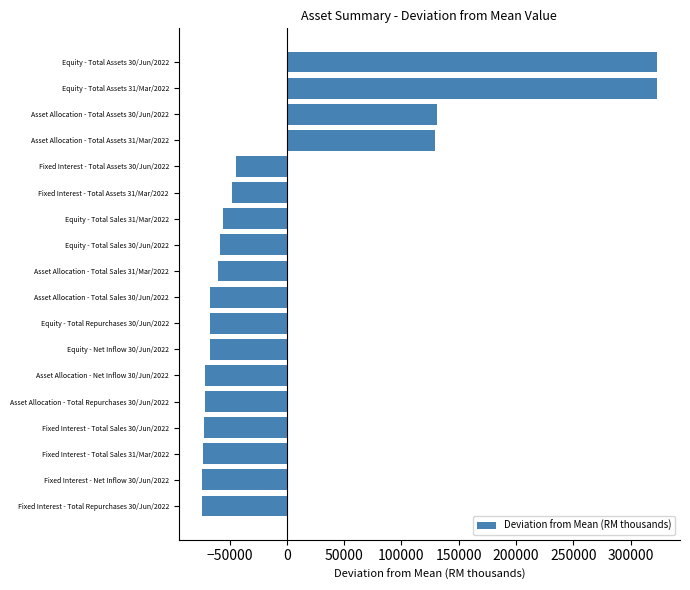

Between Equity - Total Repurchases 30/Jun/2022 and Equity - Total Sales 31/Mar/2022, which is larger?

Equity - Total Sales 31/Mar/2022